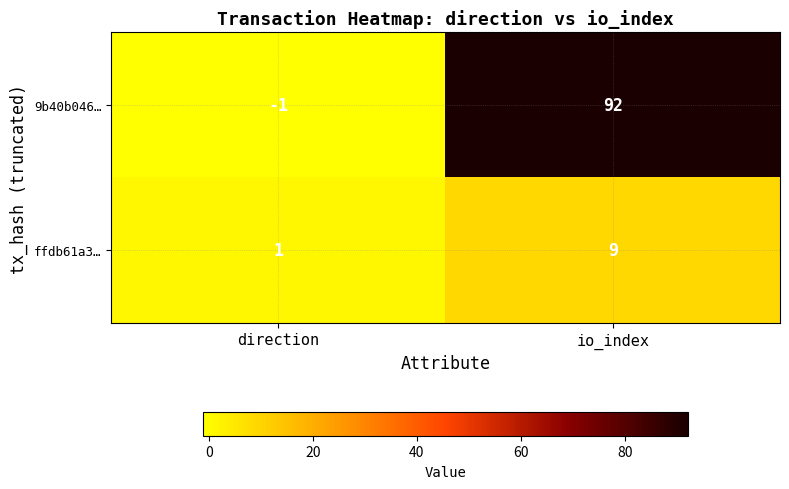

Which series changed the most between direction and io_index?

9b40b046…